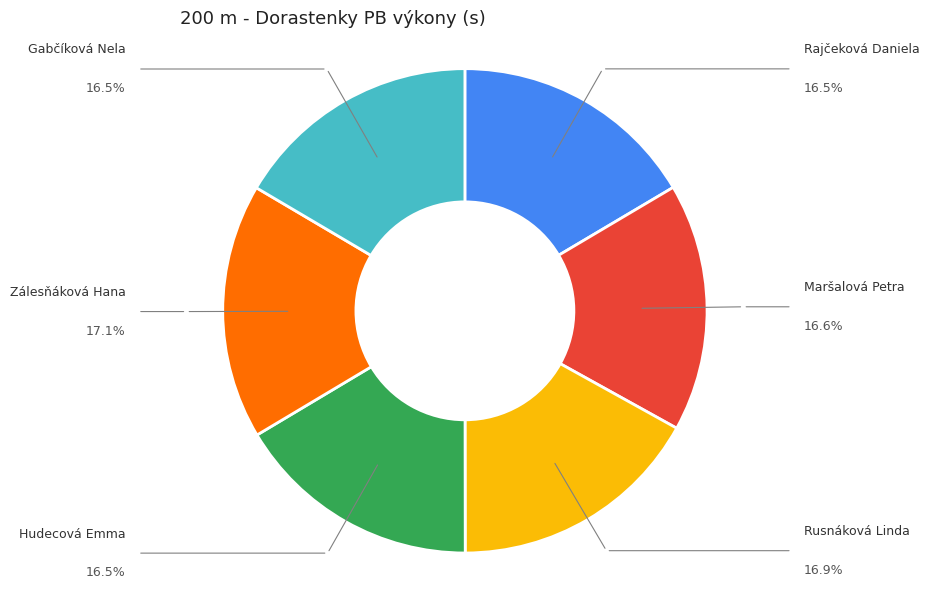

Is Maršalová Petra the majority of the pie?

No